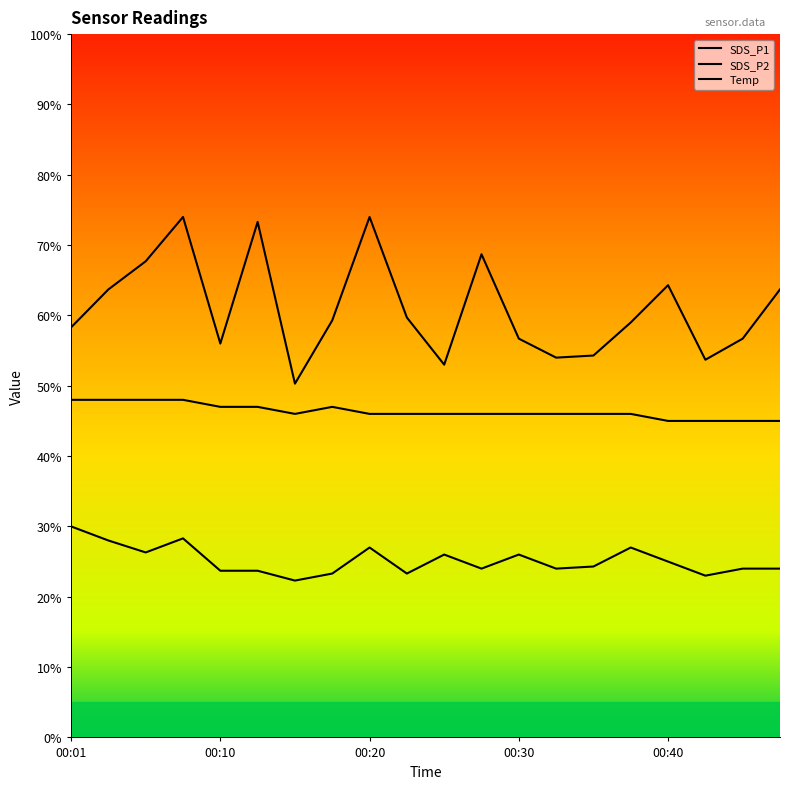

Reading right to left, list all the values displayed in this chart.

SDS_P1: 00:47=6.4	00:45=5.7	00:42=5.4	00:40=6.4	00:37=5.9	00:35=5.4	00:32=5.4	00:30=5.7	00:27=6.9	00:25=5.3	00:23=6.0	00:20=7.4	00:18=5.9	00:15=5.0	00:13=7.3	00:10=5.6	00:08=7.4	00:06=6.8	00:03=6.4	00:01=5.8
SDS_P2: 00:47=2.4	00:45=2.4	00:42=2.3	00:40=2.5	00:37=2.7	00:35=2.4	00:32=2.4	00:30=2.6	00:27=2.4	00:25=2.6	00:23=2.3	00:20=2.7	00:18=2.3	00:15=2.2	00:13=2.4	00:10=2.4	00:08=2.8	00:06=2.6	00:03=2.8	00:01=3.0
Temp: 00:47=4.5	00:45=4.5	00:42=4.5	00:40=4.5	00:37=4.6	00:35=4.6	00:32=4.6	00:30=4.6	00:27=4.6	00:25=4.6	00:23=4.6	00:20=4.6	00:18=4.7	00:15=4.6	00:13=4.7	00:10=4.7	00:08=4.8	00:06=4.8	00:03=4.8	00:01=4.8